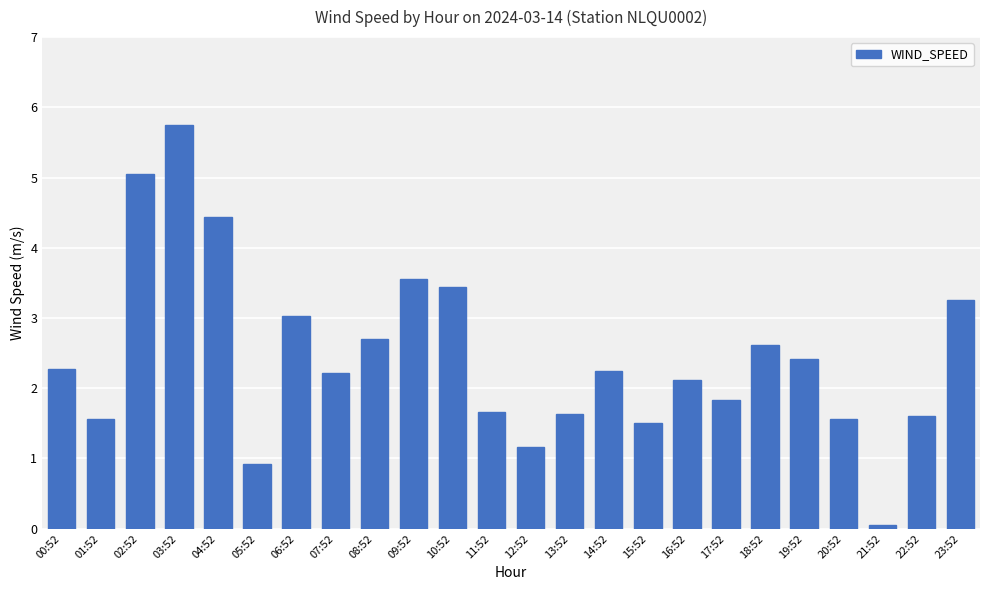

What is the average value?

2.4